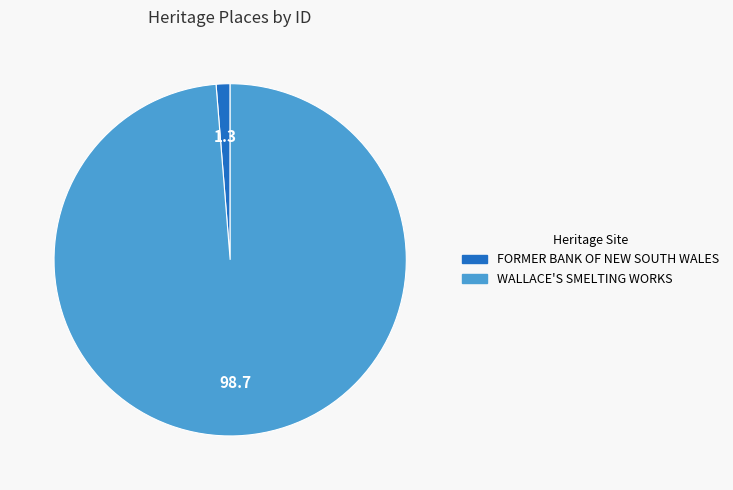

What is the smallest slice in the pie chart?

FORMER BANK OF NEW SOUTH WALES